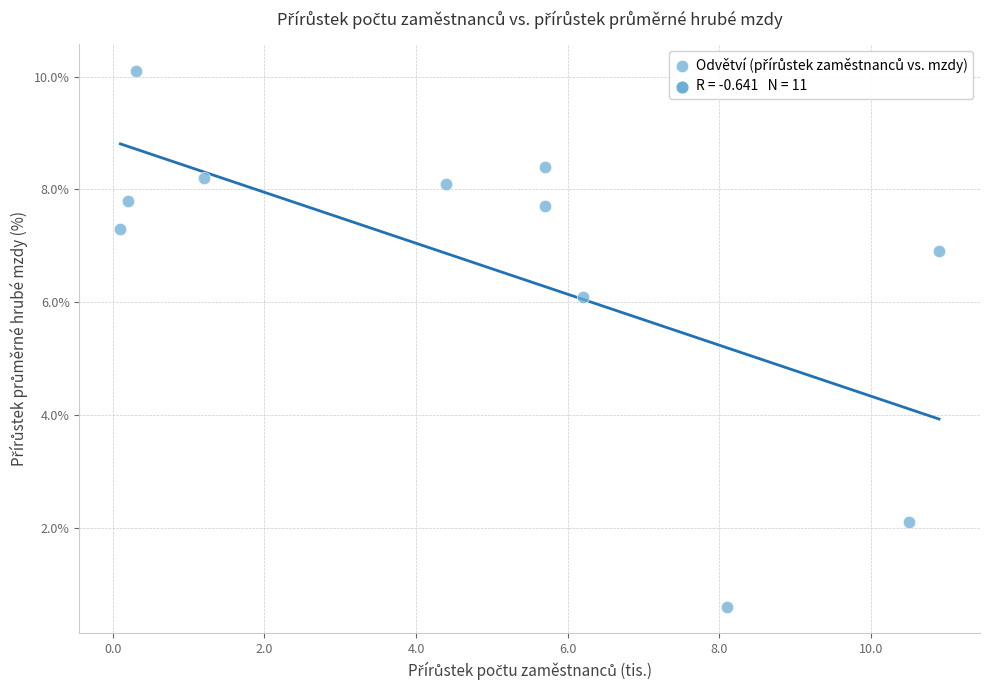

What is the average X value?

4.8